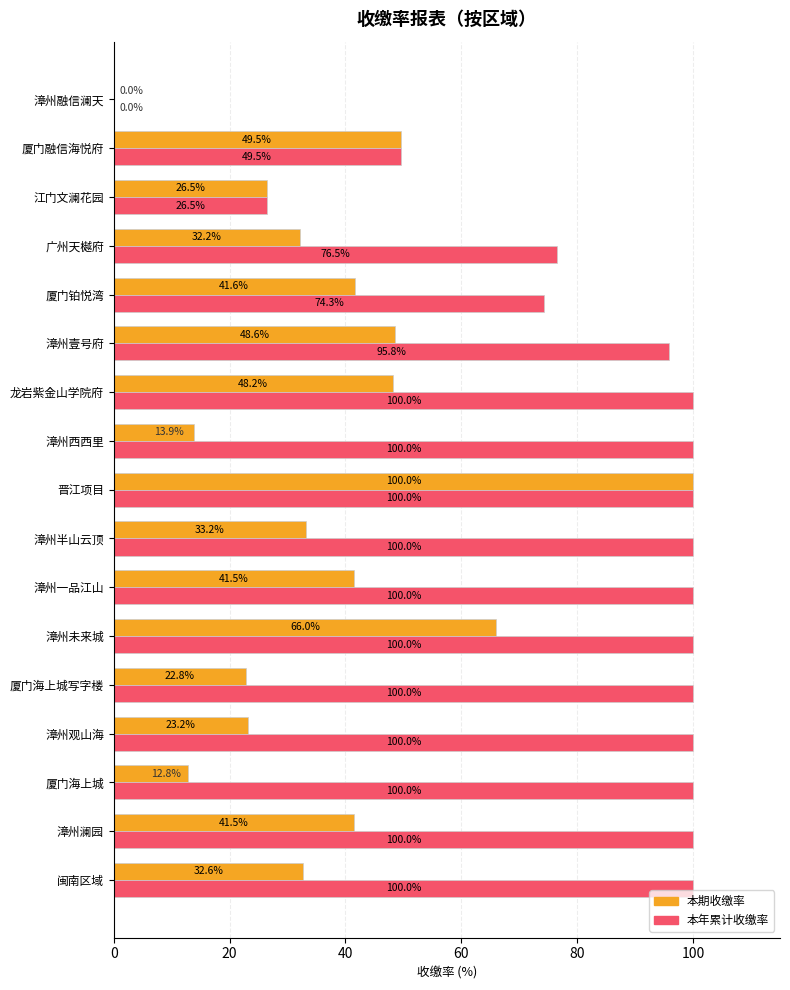

What is the sum of the 本年累计收缴率 values at 厦门海上城 and 厦门融信海悦府?

149.5